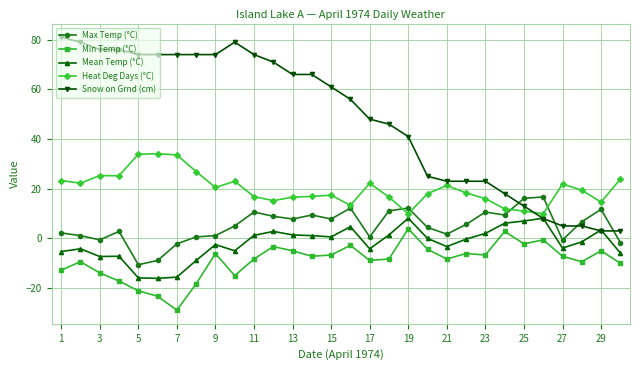

Which series has the largest range (max minus min)?

Snow on Grnd (cm)